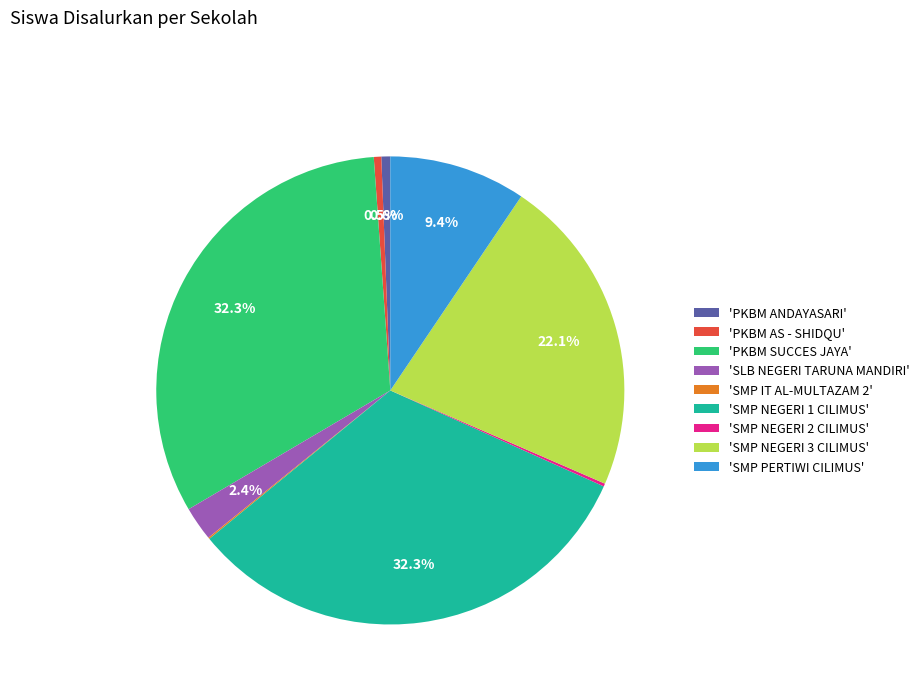

Between 'SMP PERTIWI CILIMUS' and 'SLB NEGERI TARUNA MANDIRI', which is larger?

'SMP PERTIWI CILIMUS'